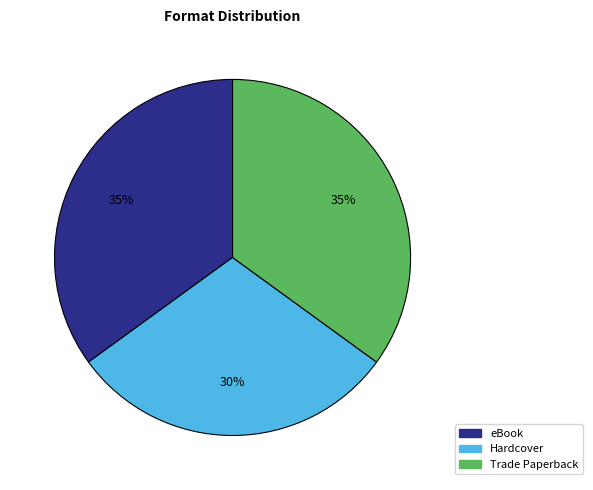

The Hardcover slice represents 30% of the pie. True or false?

True